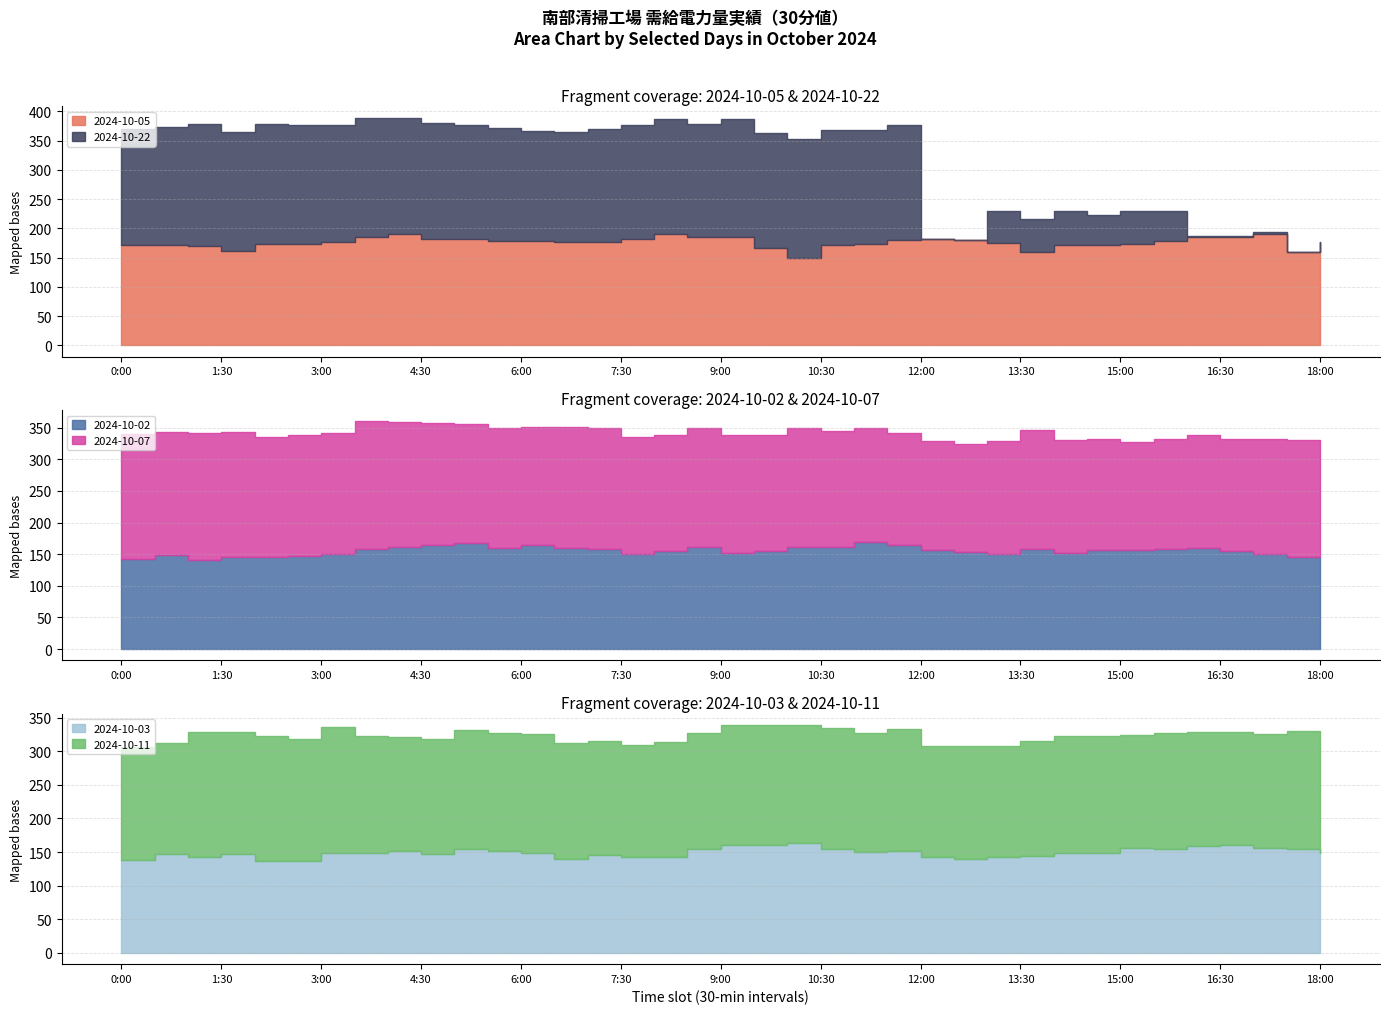

At which category is the sum across all series the highest?

3:30